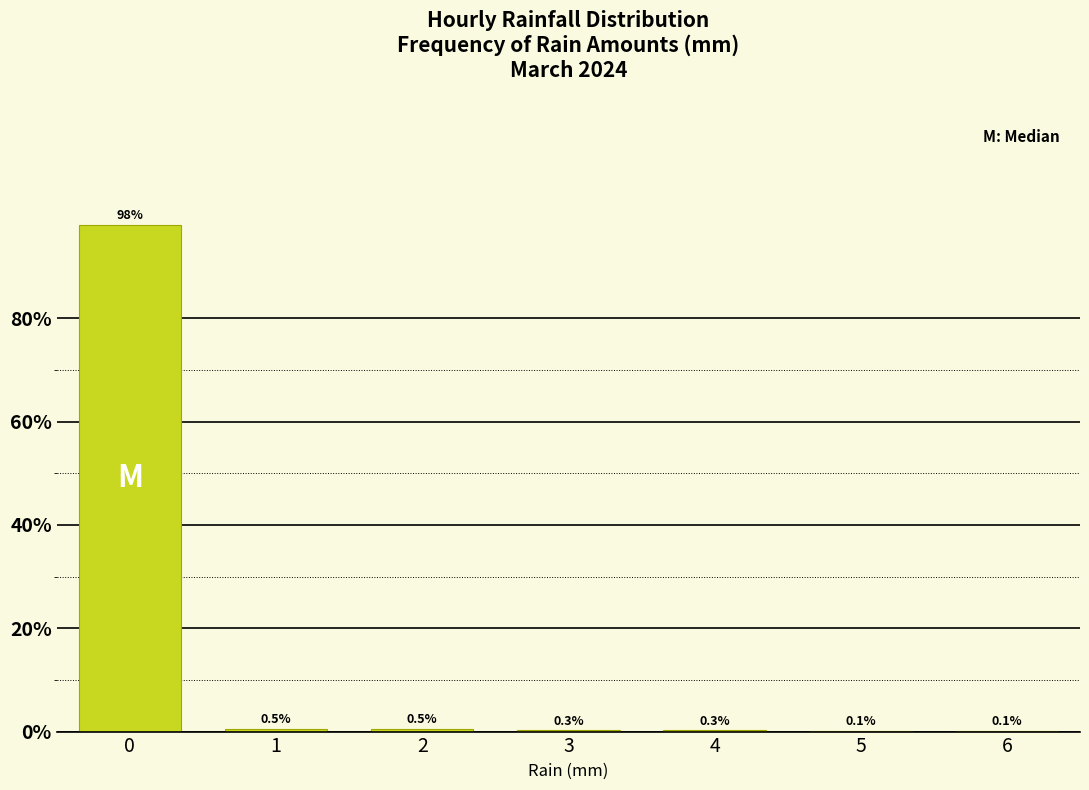

Reading right to left, extract all data points from this chart.

6=0.1	5=0.1	4=0.3	3=0.3	2=0.5	1=0.5	0=98.1